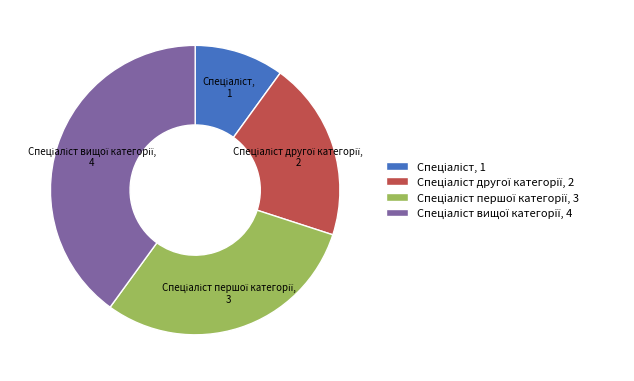

Does any single category account for the majority?

No